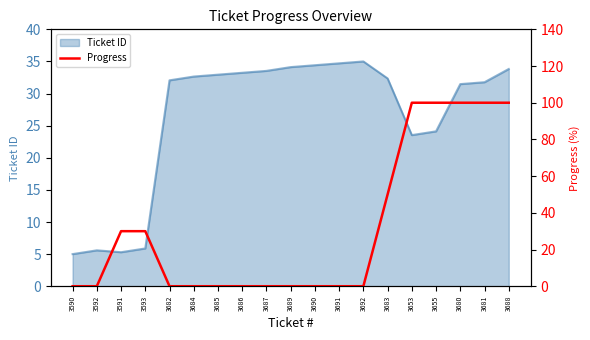

At which category does the chart reach its peak across all series?

3653